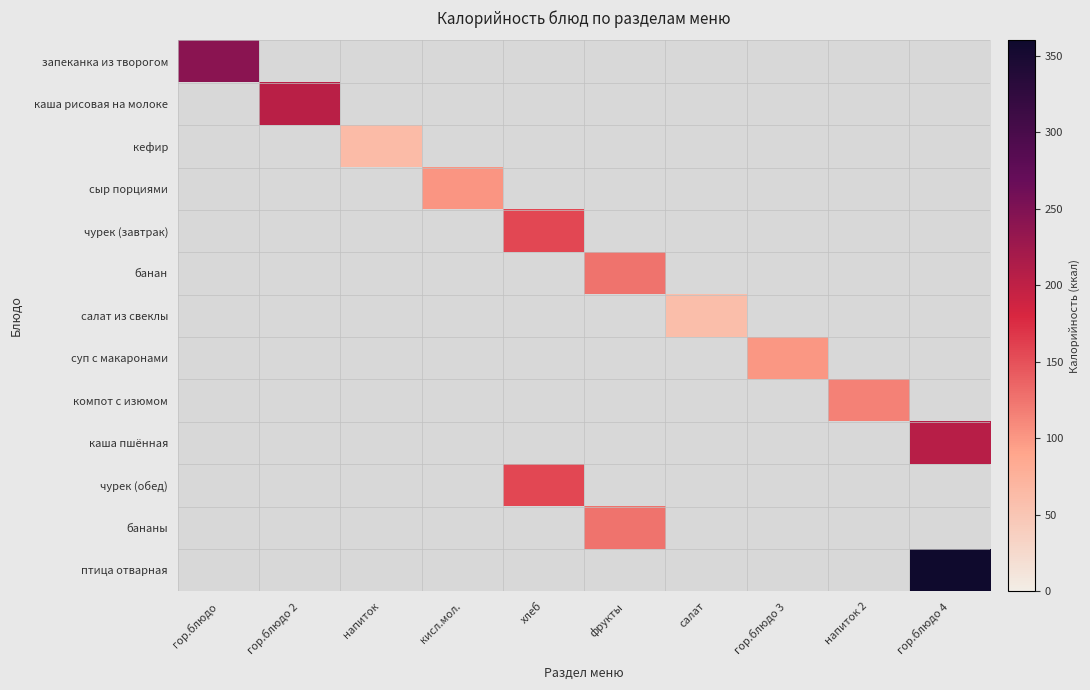

Which series has the largest total across all categories?

птица отварная